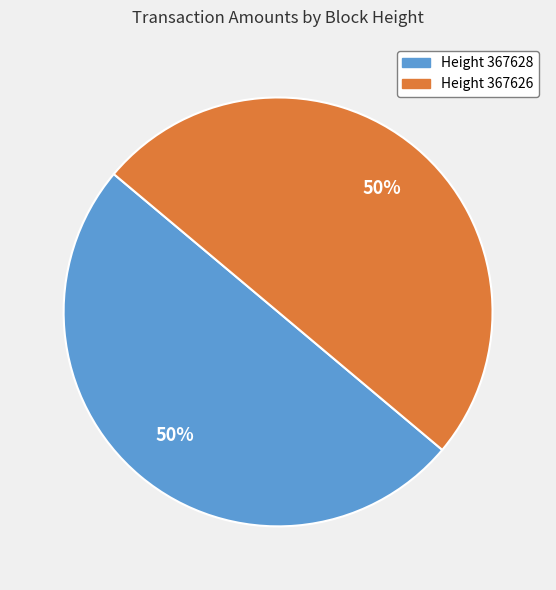

To the nearest percent, what is the average slice percentage?

50%